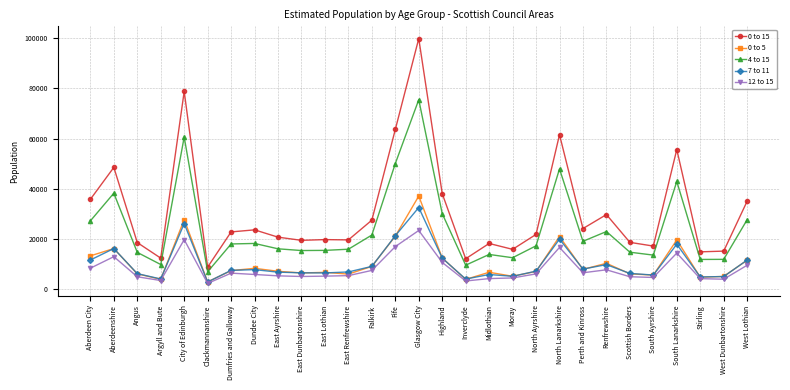

What is the approximate value of 4 to 15 at Argyll and Bute?

9895